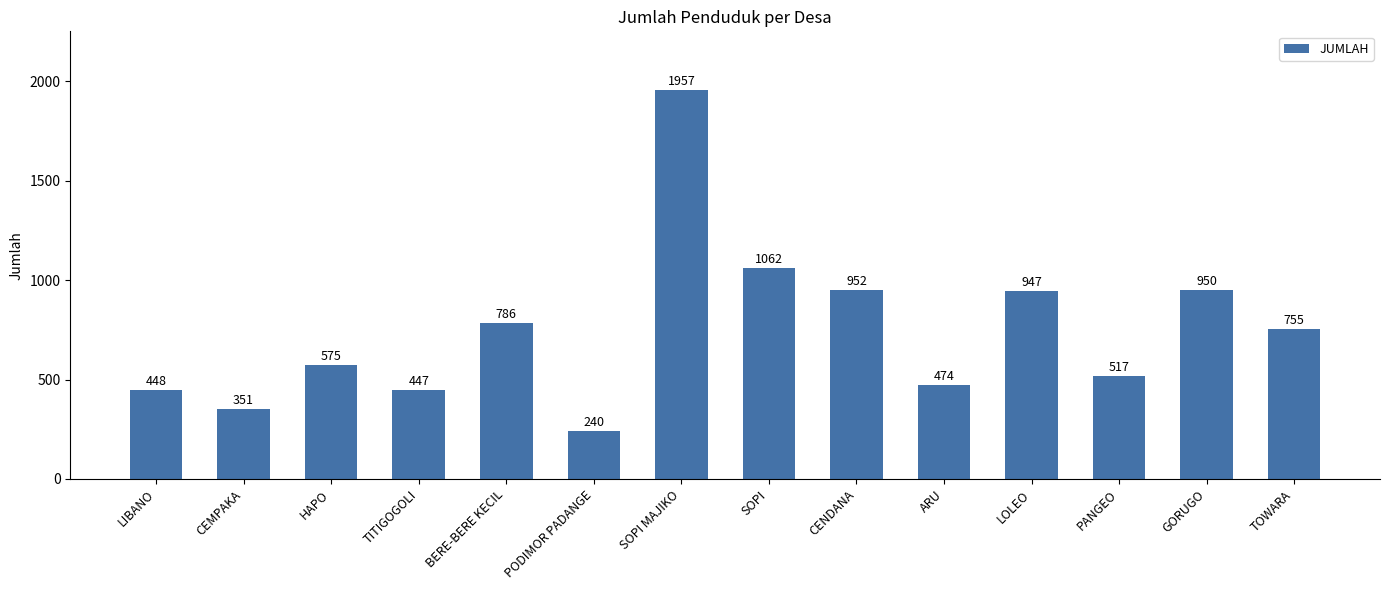

List the labels in order of value, smallest first.

PODIMOR PADANGE, CEMPAKA, TITIGOGOLI, LIBANO, ARU, PANGEO, HAPO, TOWARA, BERE-BERE KECIL, LOLEO, GORUGO, CENDANA, SOPI, SOPI MAJIKO